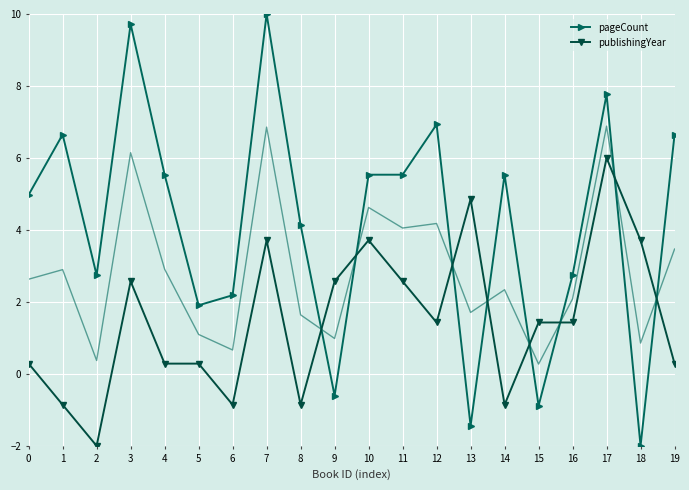

What is the spread (max minus min) of values at 0?

4.7